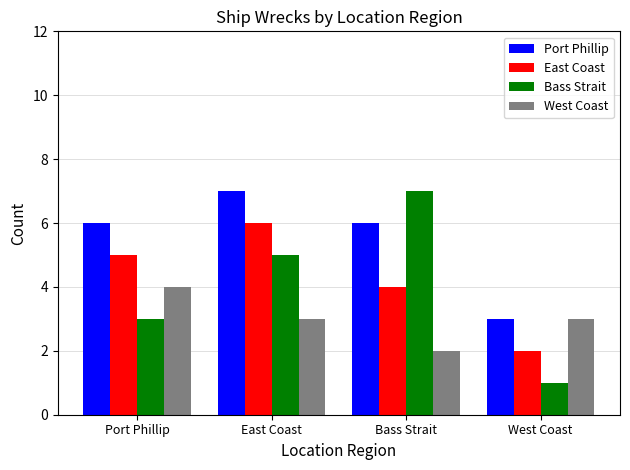

What is the label of the 3rd bar from the left?

Bass Strait